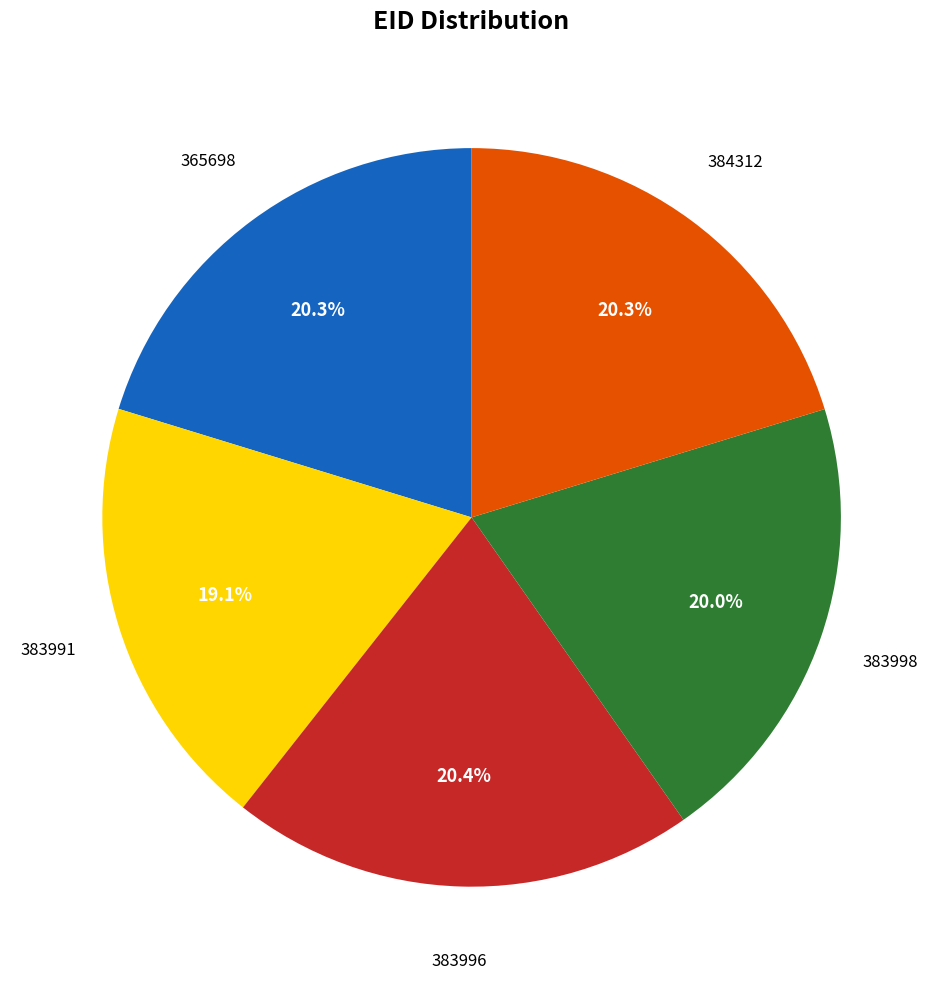

How many segments does this pie chart have?

5